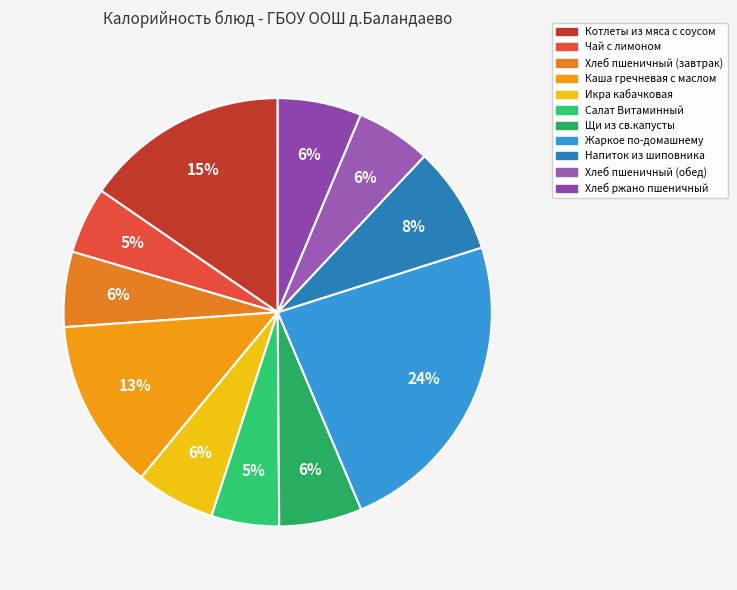

What percentage is NOT represented by Чай с лимоном?

95.0%